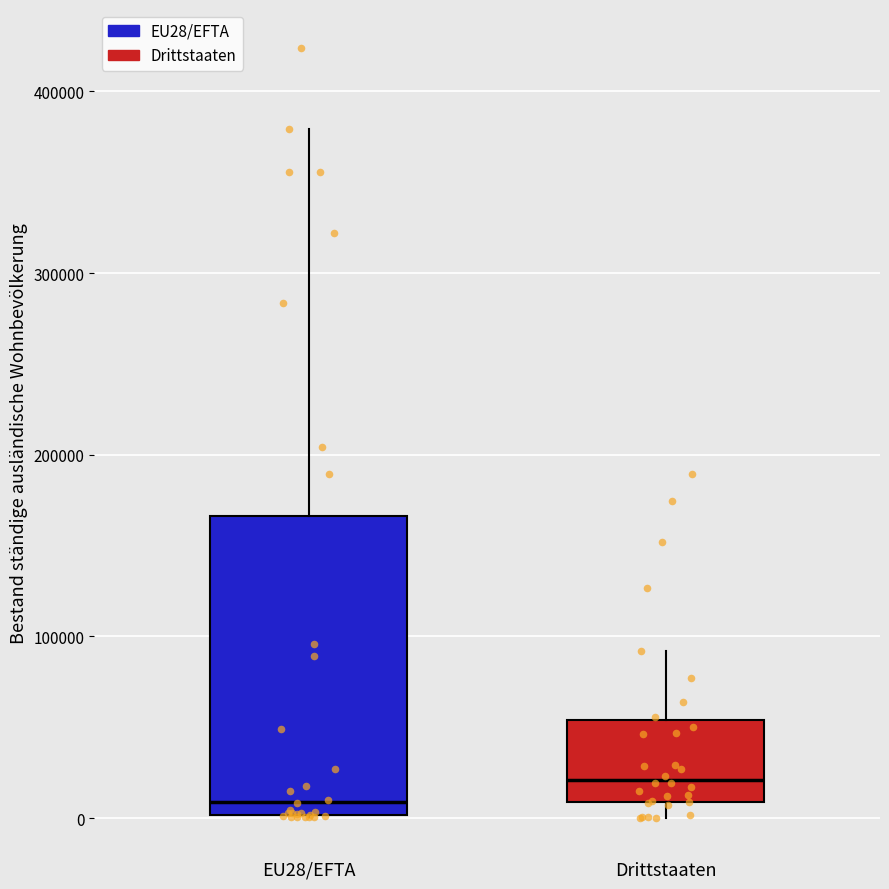

Which box has the lowest median line?

EU28/EFTA